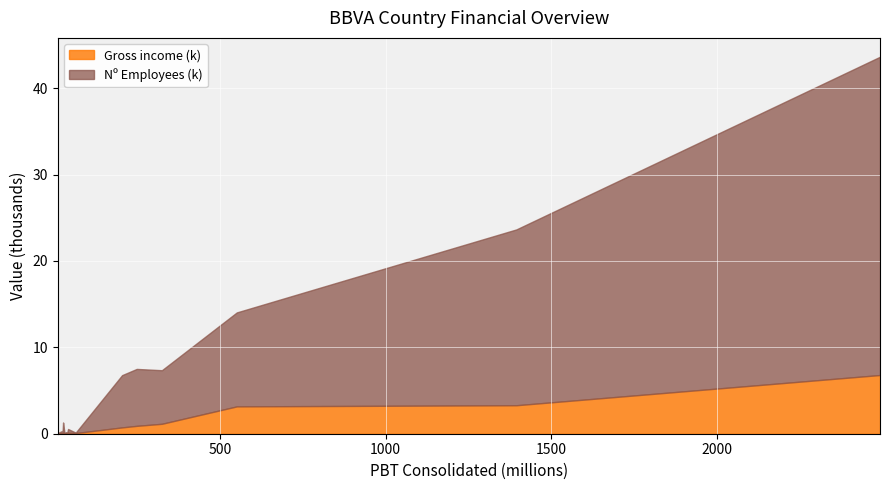

Which series has the largest range (max minus min)?

Nº Employees